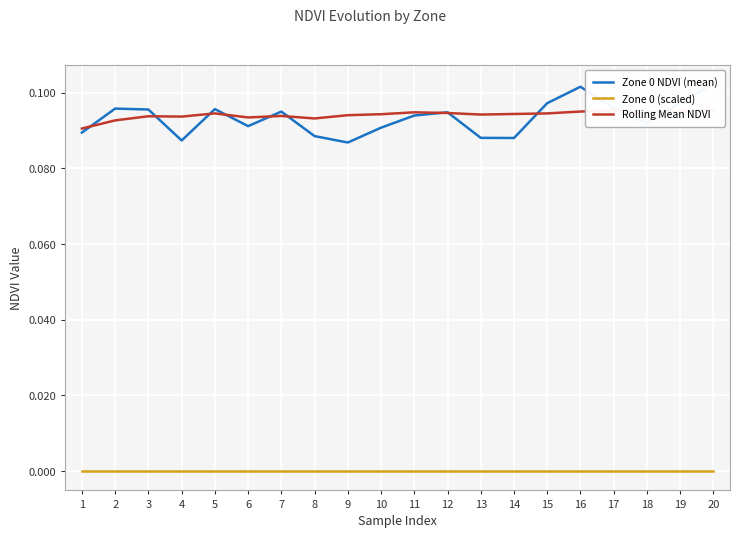

What is the value of the Rolling Mean NDVI point at the 4th from the left?

0.1